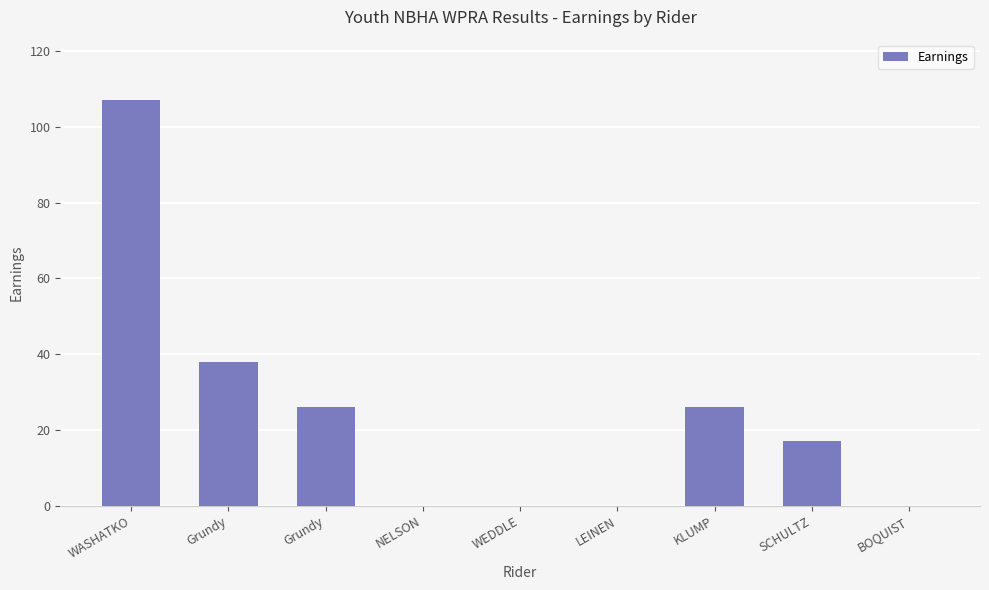

Which label corresponds to the largest value in the chart?

WASHATKO